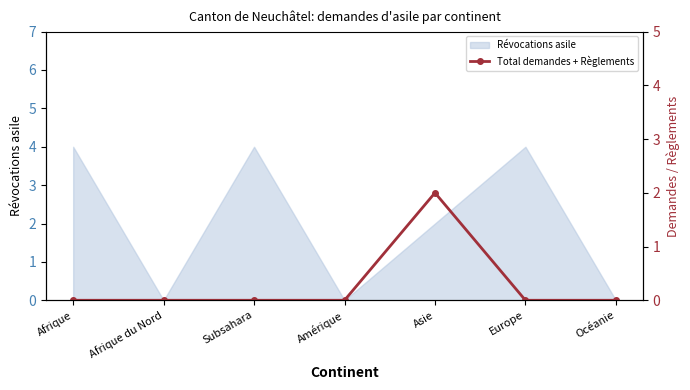

What is the label of the 3rd point from the left?

Subsahara